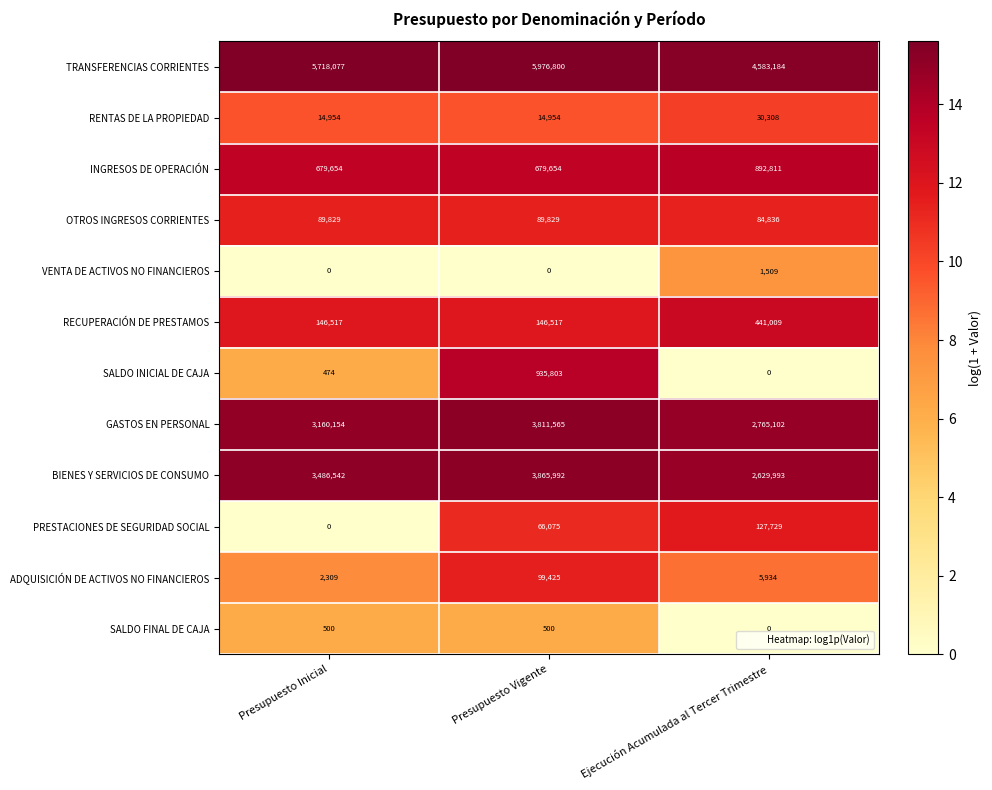

True or false: INGRESOS DE OPERACIÓN has a value of 939226 at Presupuesto Vigente.

False